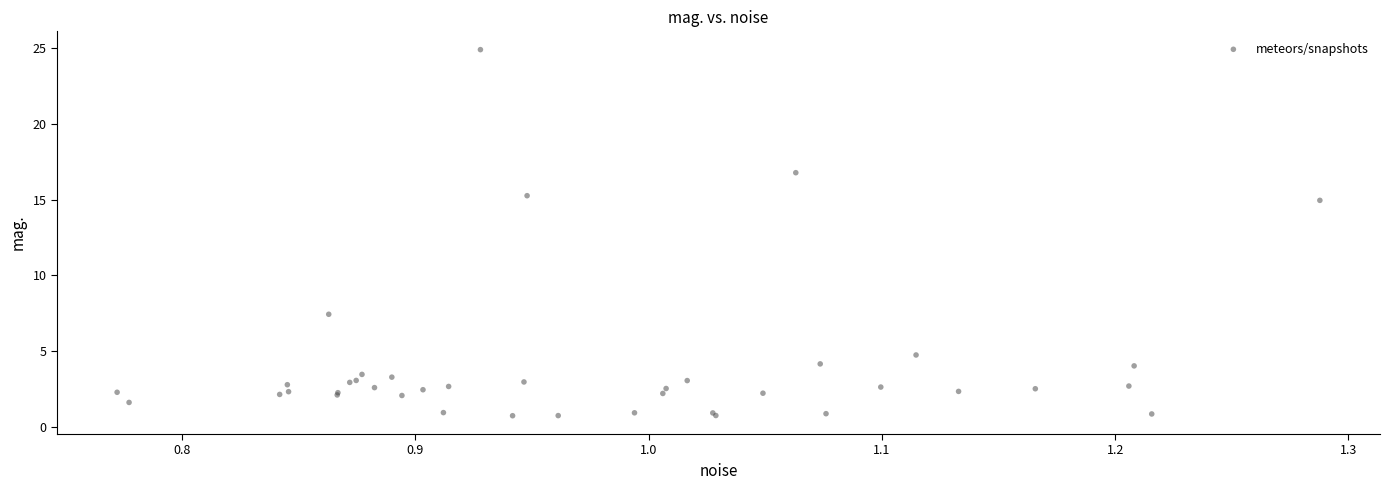

What Y value in the scatter plot is closest to 12?

15.0